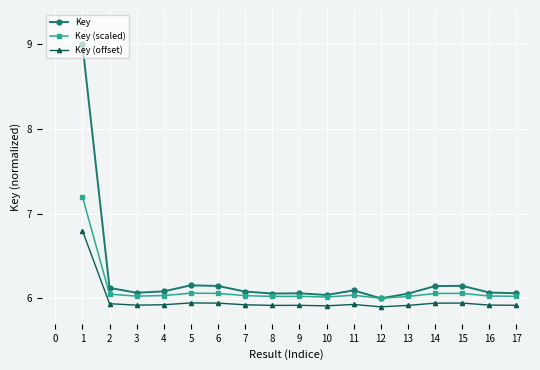

True or false: Key (scaled) has more than 0 interior local peaks.

True